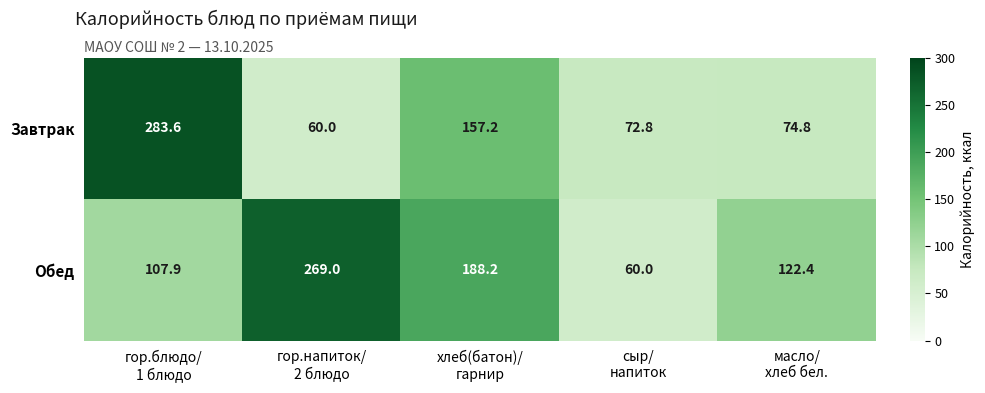

Rank the series at сыр/
напиток from lowest to highest value.

Обед, Завтрак